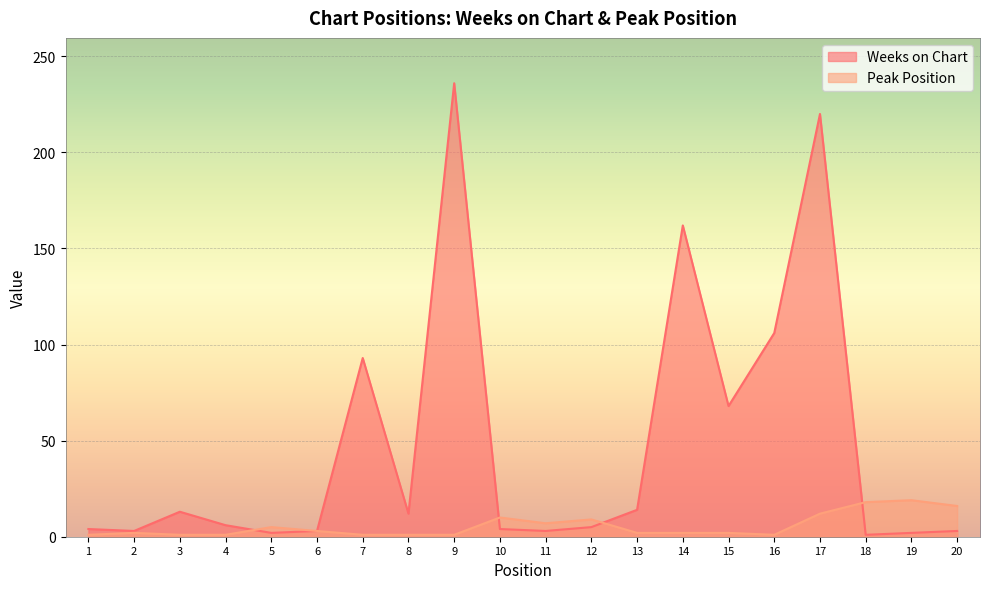

At 7, list the series in order from largest to smallest.

Weeks on Chart, Peak Position